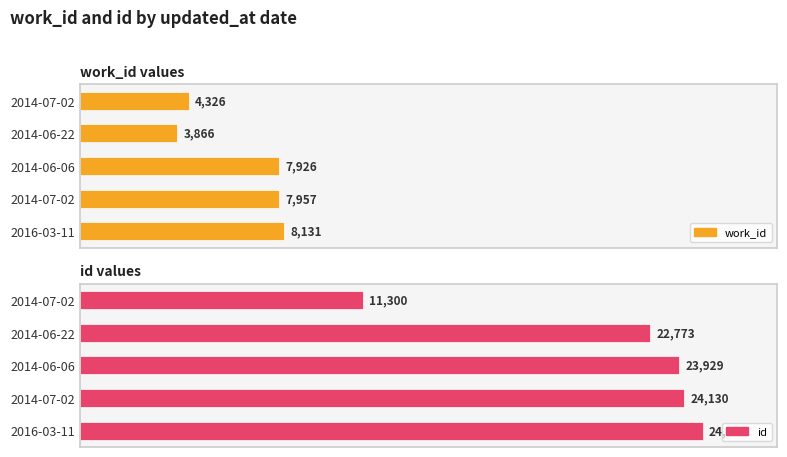

At 2014-07-02, list the series in order from smallest to largest.

work_id, id